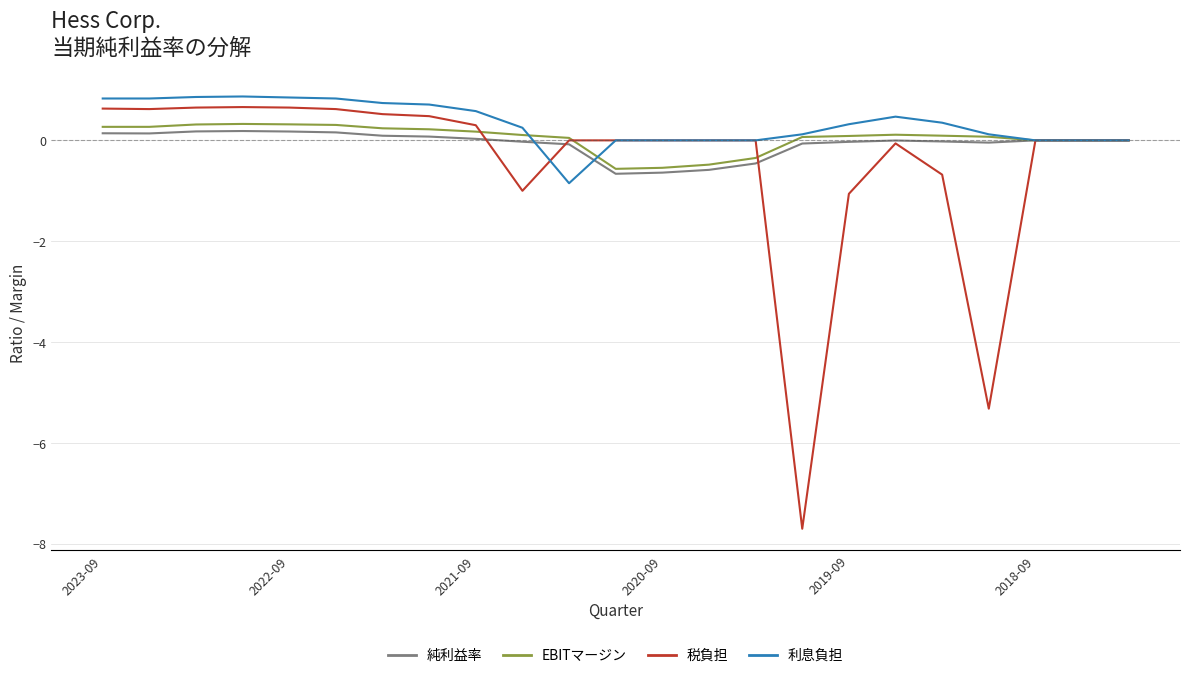

What is the lowest value of the 純利益率 series?

-0.7